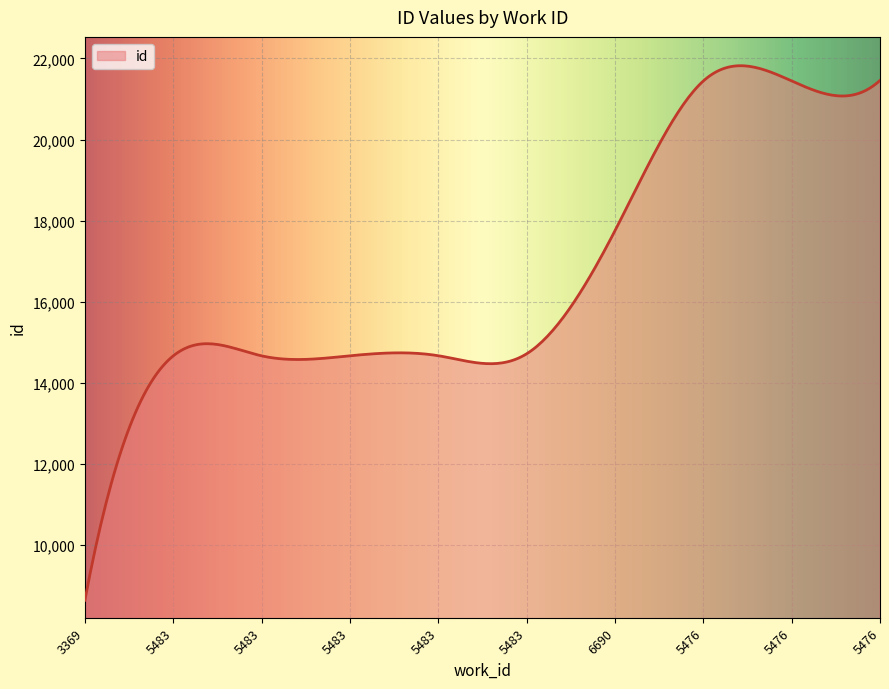

What is the difference between the maximum and minimum values?

13175.9